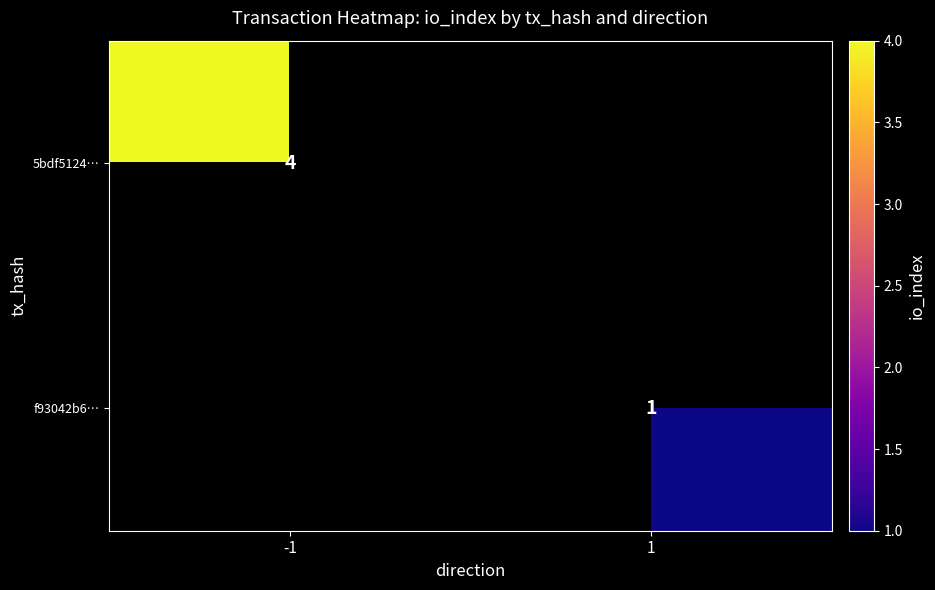

Is it true that f93042b6… equals 1 at 1?

True